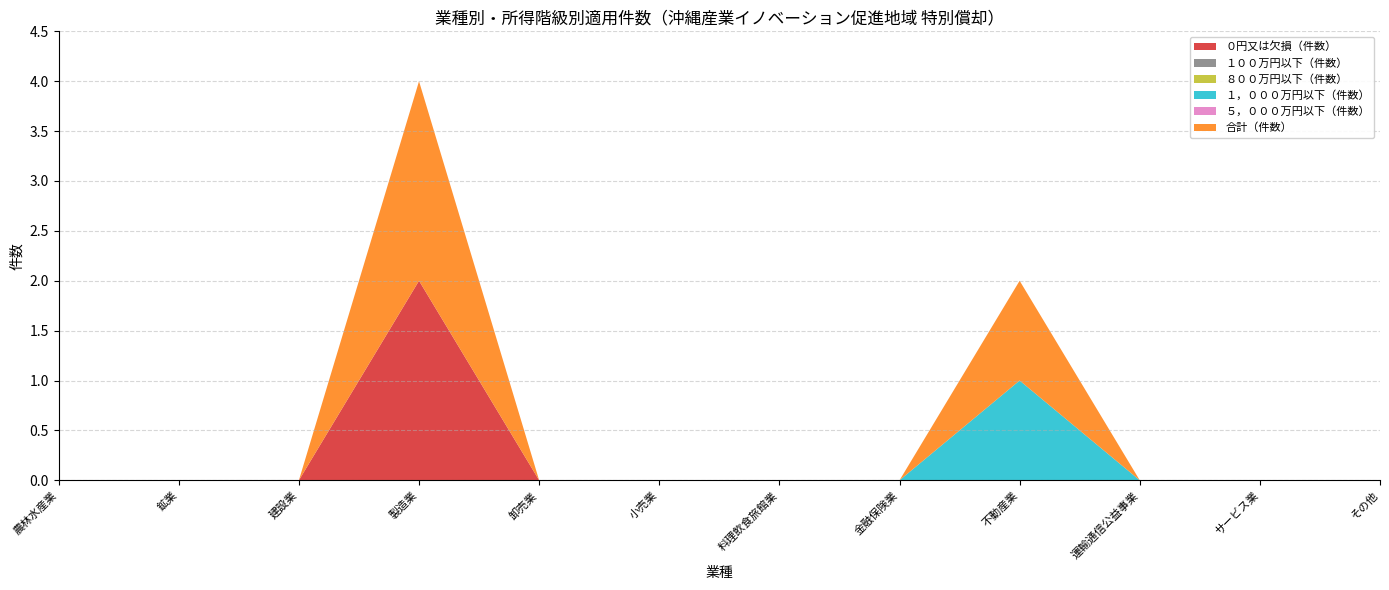

Reading left to right, list all the values displayed in this chart.

０円又は欠損（件数）: 0	0	0	2	0	0	0	0	0	0	0	0
１００万円以下（件数）: 0	0	0	0	0	0	0	0	0	0	0	0
８００万円以下（件数）: 0	0	0	0	0	0	0	0	0	0	0	0
１，０００万円以下（件数）: 0	0	0	0	0	0	0	0	1	0	0	0
５，０００万円以下（件数）: 0	0	0	0	0	0	0	0	0	0	0	0
合計（件数）: 0	0	0	2	0	0	0	0	1	0	0	0